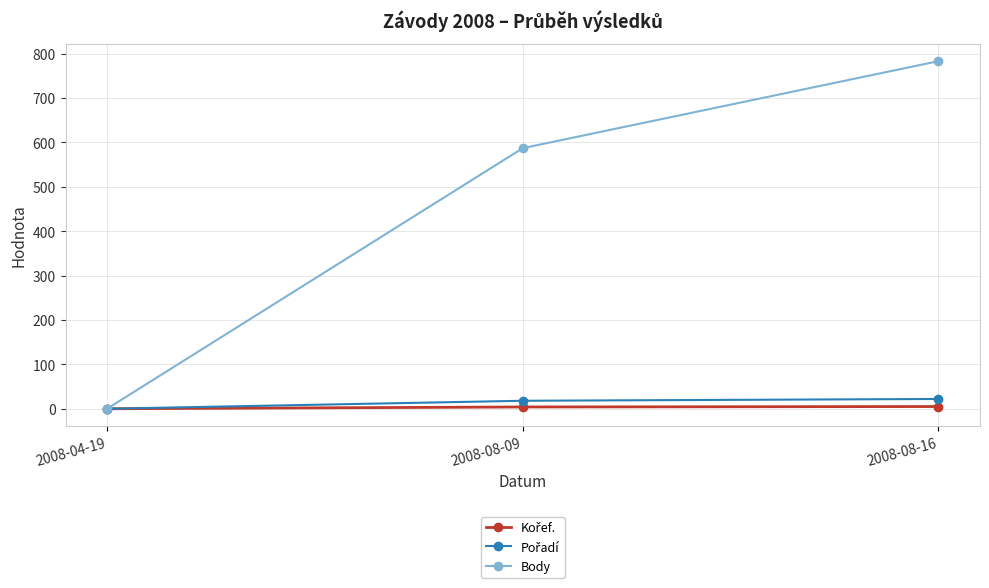

How many data points in Body are less than 587?

1